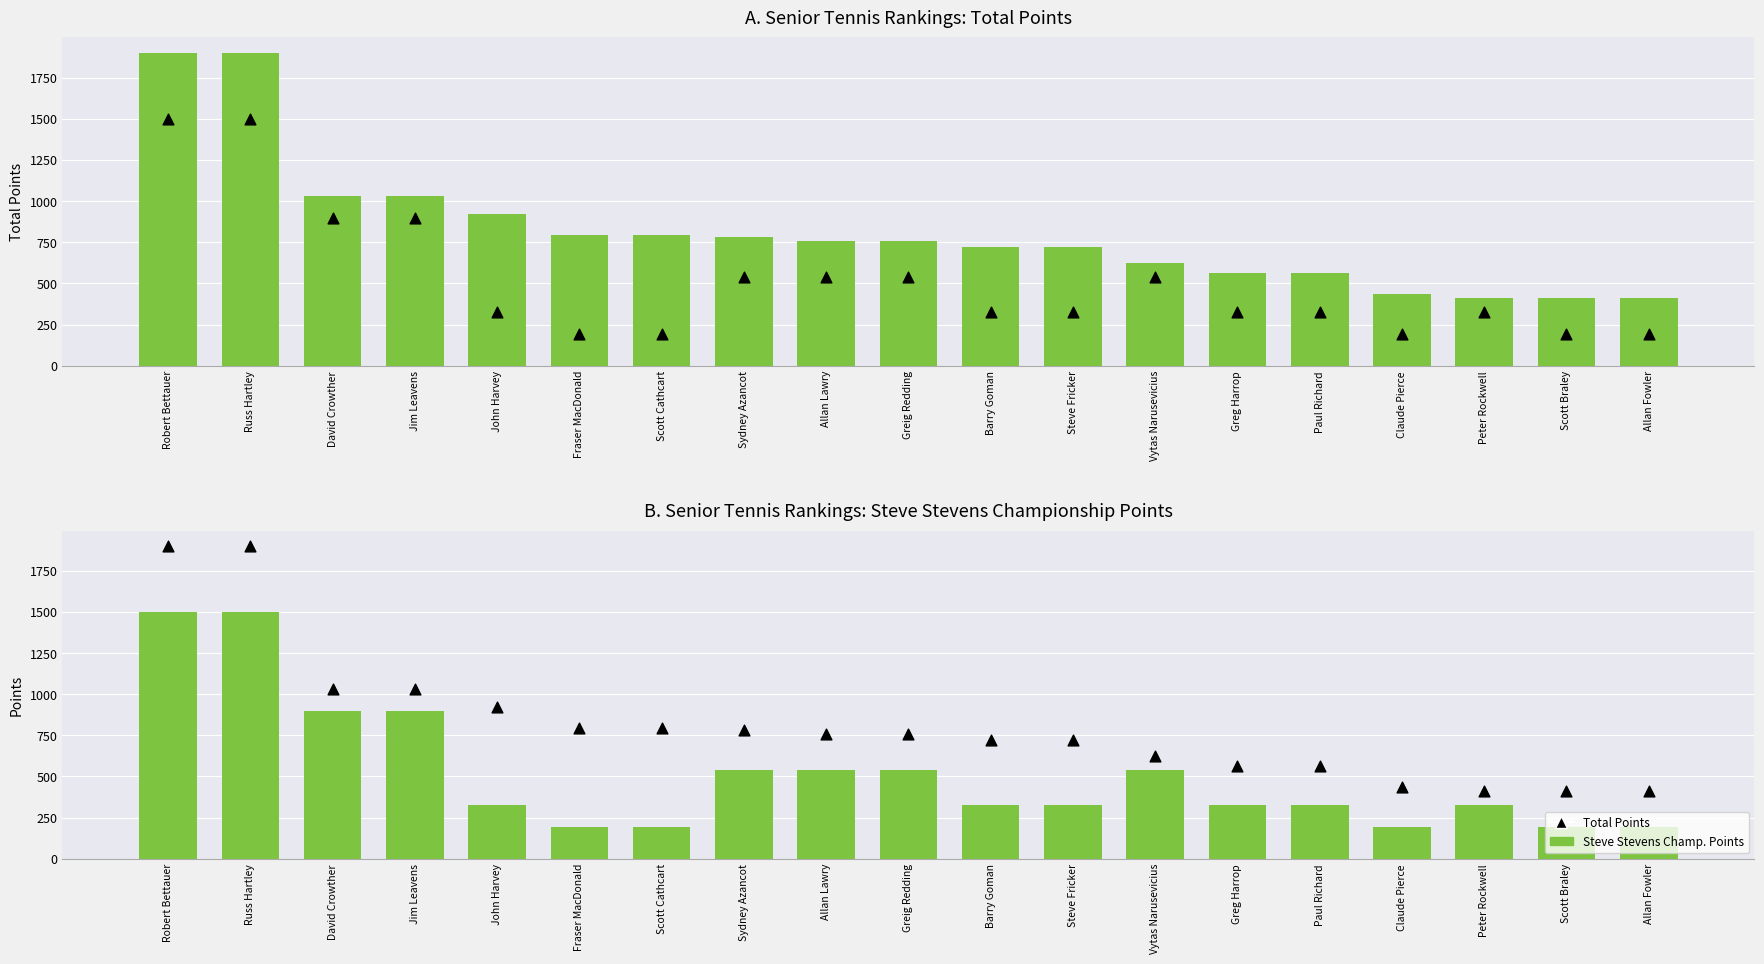

Which series contains the lowest Y value?

Steve Stevens Champ. Points